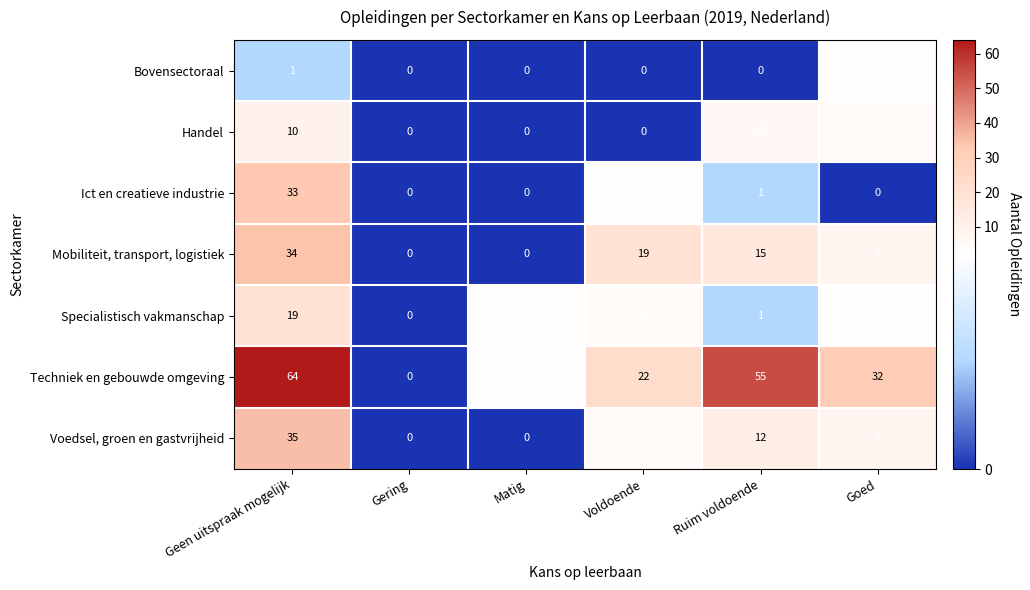

The value of Voedsel, groen en gastvrijheid at Geen uitspraak mogelijk is 50. True or false?

False